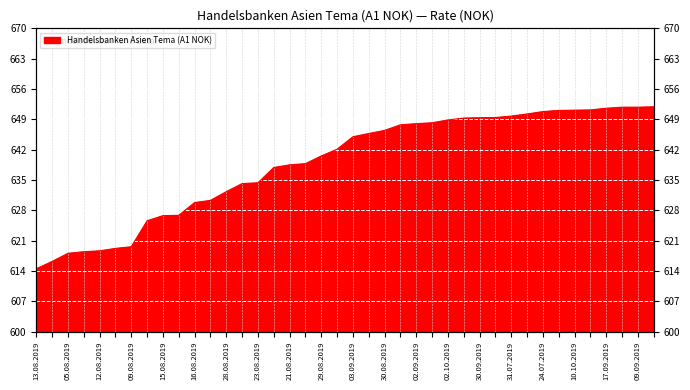

Rank the categories by value from lowest to highest.

13.08.2019, 06.08.2019, 05.08.2019, 07.08.2019, 12.08.2019, 14.08.2019, 09.08.2019, 08.08.2019, 15.08.2019, 26.08.2019, 16.08.2019, 27.08.2019, 28.08.2019, 22.08.2019, 23.08.2019, 02.08.2019, 21.08.2019, 19.08.2019, 29.08.2019, 20.08.2019, 03.09.2019, 25.09.2019, 30.08.2019, 10.09.2019, 02.09.2019, 04.10.2019, 02.10.2019, 03.10.2019, 30.09.2019, 28.10.2022, 31.07.2019, 29.07.2019, 24.07.2019, 05.09.2019, 10.10.2019, 09.10.2019, 17.09.2019, 18.09.2019, 09.09.2019, 24.09.2019